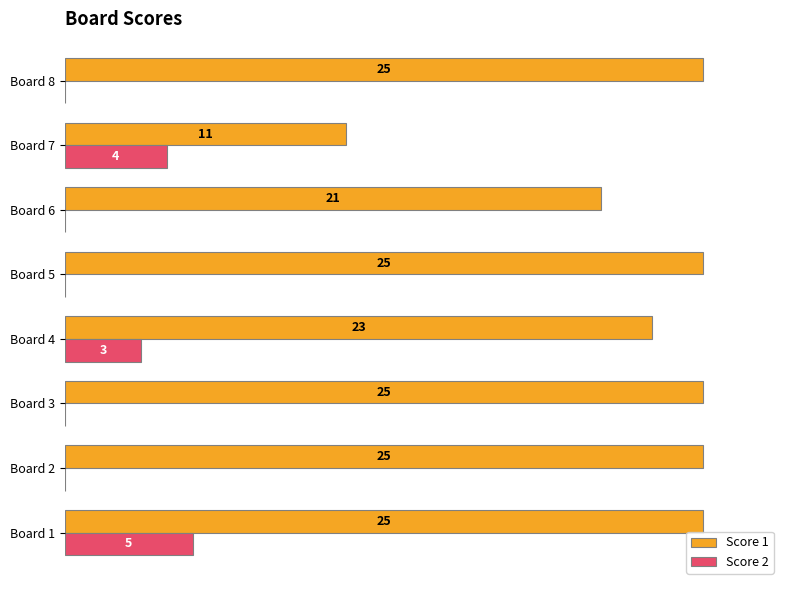

At which category is the sum across all series the highest?

Board 1